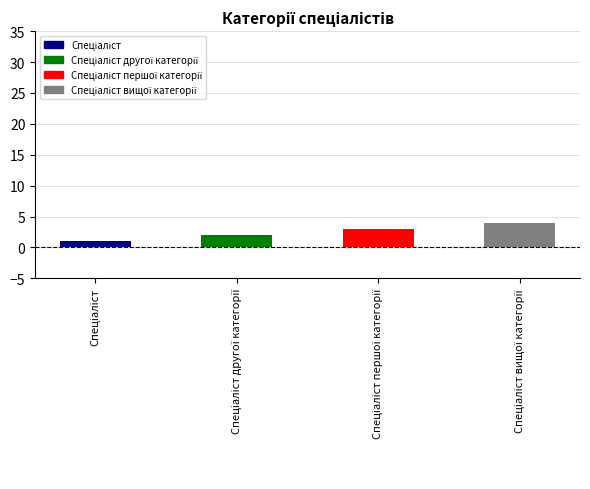

Rank the categories by value from lowest to highest.

Спеціаліст, Спеціаліст другої категорії, Спеціаліст першої категорії, Спеціаліст вищої категорії